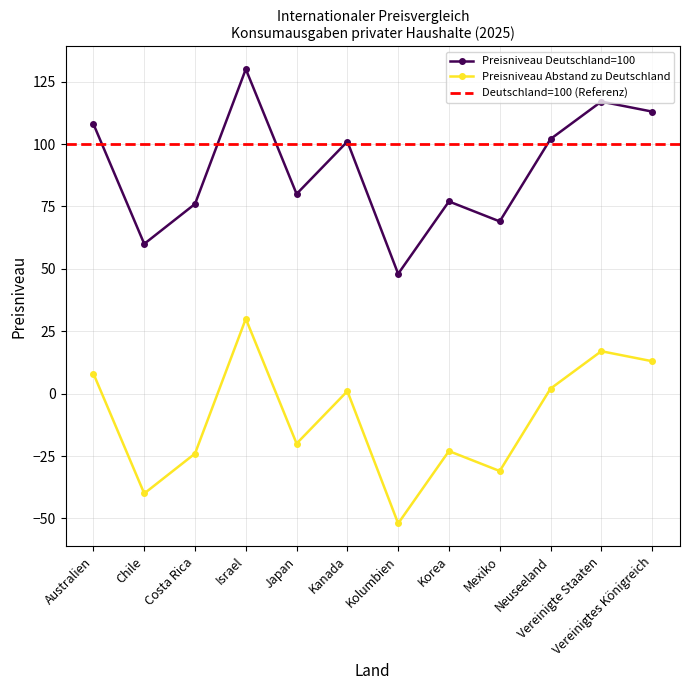

At which category does Preisniveau Abstand zu Deutschland reach its first local valley?

Chile